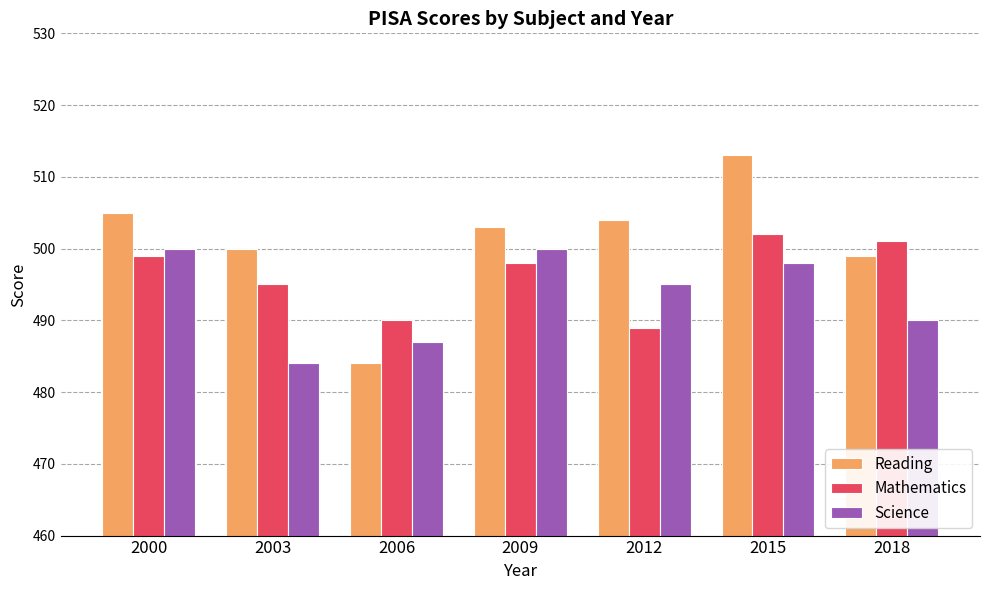

Reading right to left, extract all data points from this chart.

Reading: 499	513	504	503	484	500	505
Mathematics: 501	502	489	498	490	495	499
Science: 490	498	495	500	487	484	500